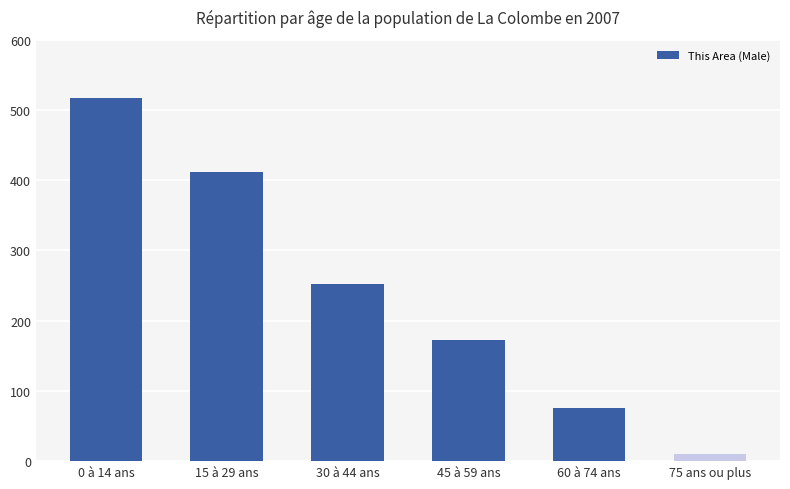

Are the bars grouped side by side (vs. stacked)?

No